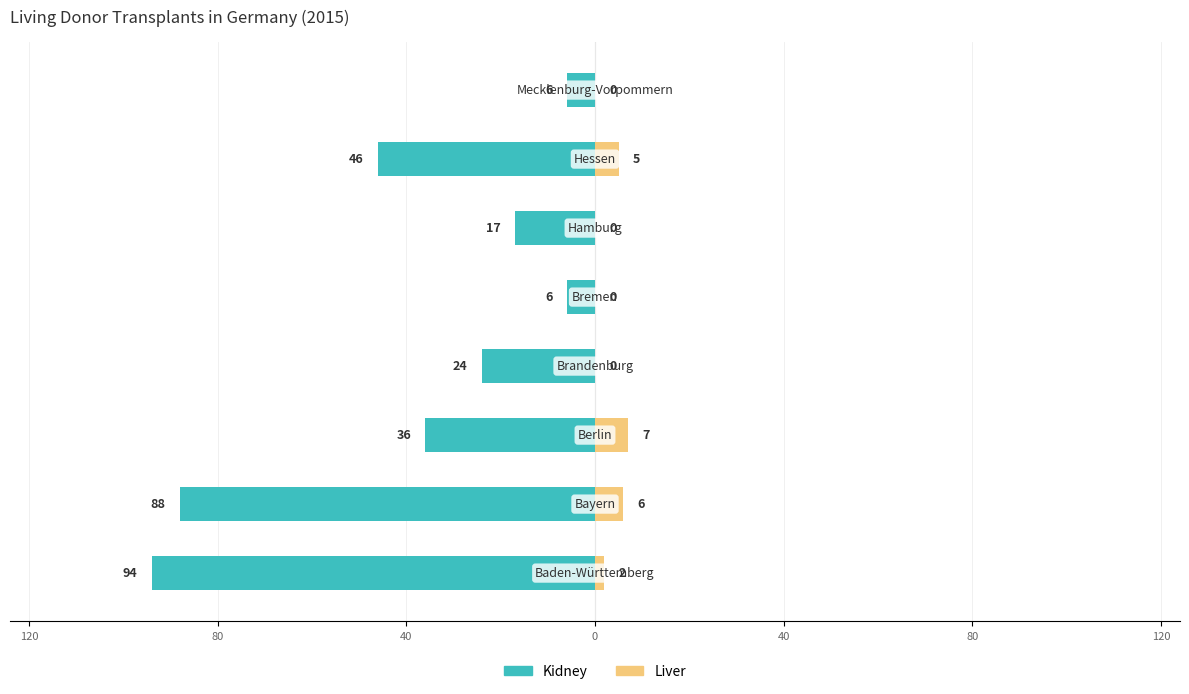

The value of Kidney at 40 is -56. True or false?

False